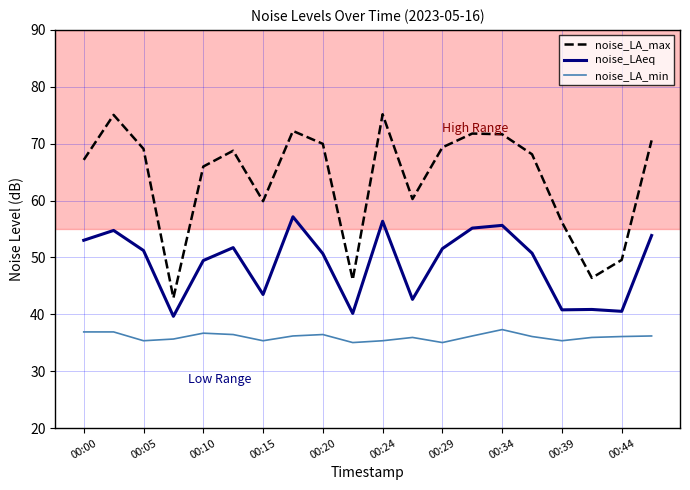

True or false: noise_LA_max and noise_LA_min intersect in this chart.

False